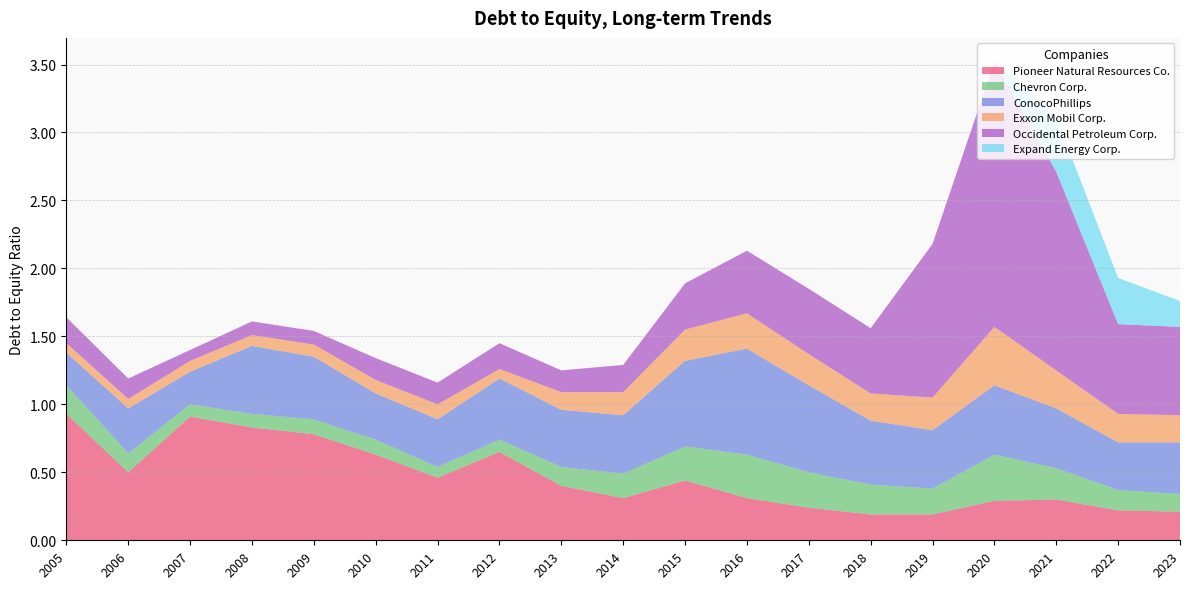

Reading left to right, what are all the values shown in this chart?

Pioneer Natural Resources Co.: 0.9	0.5	0.9	0.8	0.8	0.6	0.5	0.7	0.4	0.3	0.4	0.3	0.2	0.2	0.2	0.3	0.3	0.2	0.2
Chevron Corp.: 0.2	0.1	0.1	0.1	0.1	0.1	0.1	0.1	0.1	0.2	0.2	0.3	0.3	0.2	0.2	0.3	0.2	0.1	0.1
ConocoPhillips: 0.2	0.3	0.2	0.5	0.5	0.3	0.3	0.5	0.4	0.4	0.6	0.8	0.6	0.5	0.4	0.5	0.4	0.3	0.4
Exxon Mobil Corp.: 0.1	0.1	0.1	0.1	0.1	0.1	0.1	0.1	0.1	0.2	0.2	0.3	0.2	0.2	0.2	0.4	0.3	0.2	0.2
Occidental Petroleum Corp.: 0.2	0.1	0.1	0.1	0.1	0.2	0.2	0.2	0.2	0.2	0.3	0.5	0.5	0.5	1.1	1.9	1.5	0.7	0.7
Expand Energy Corp.: 0.0	0.0	0.0	0.0	0.0	0.0	0.0	0.0	0.0	0.0	0.0	0.0	0.0	0.0	0.0	0.0	0.4	0.3	0.2